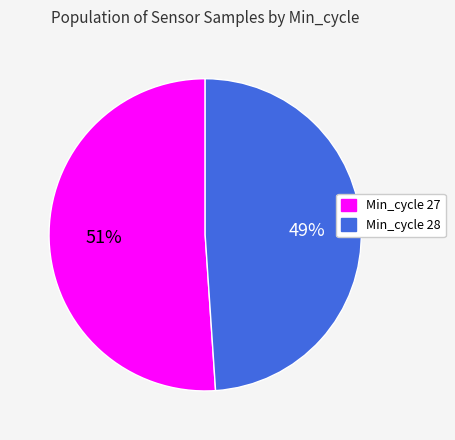

What is the smallest slice in the pie chart?

Min_cycle 28